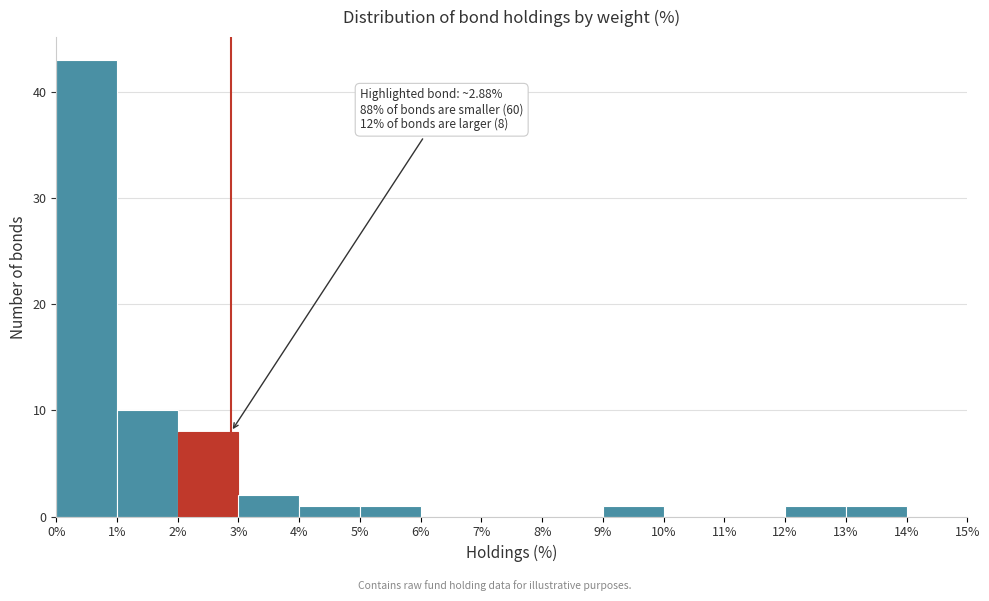

Over which range of the x-axis is the bar tallest?

0% to 1%